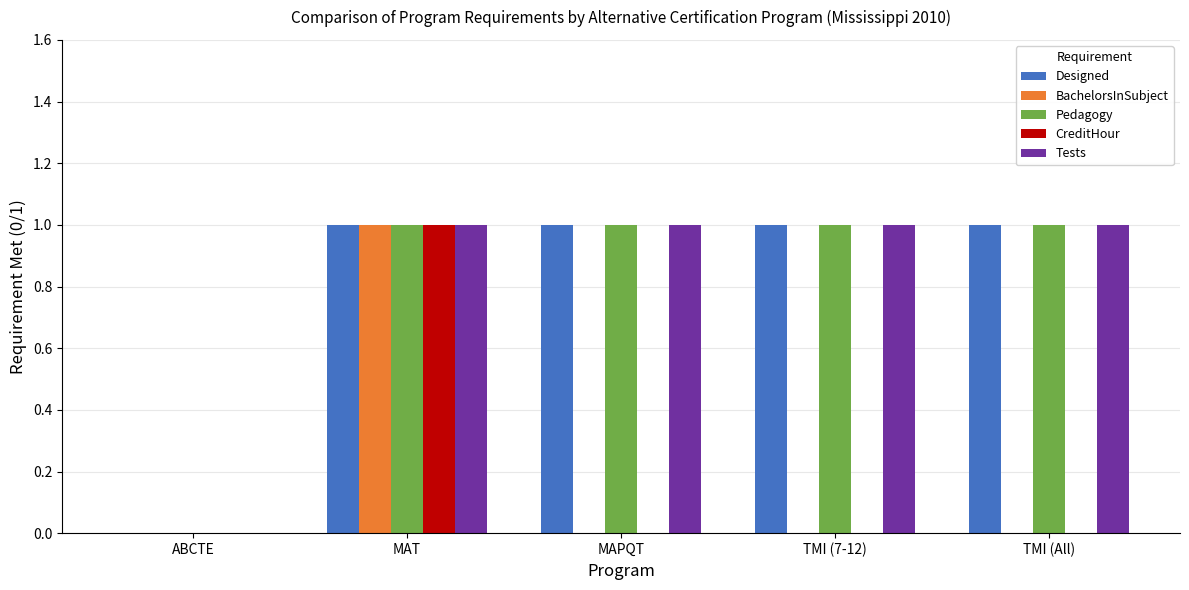

What is the sum of all Tests values?

4